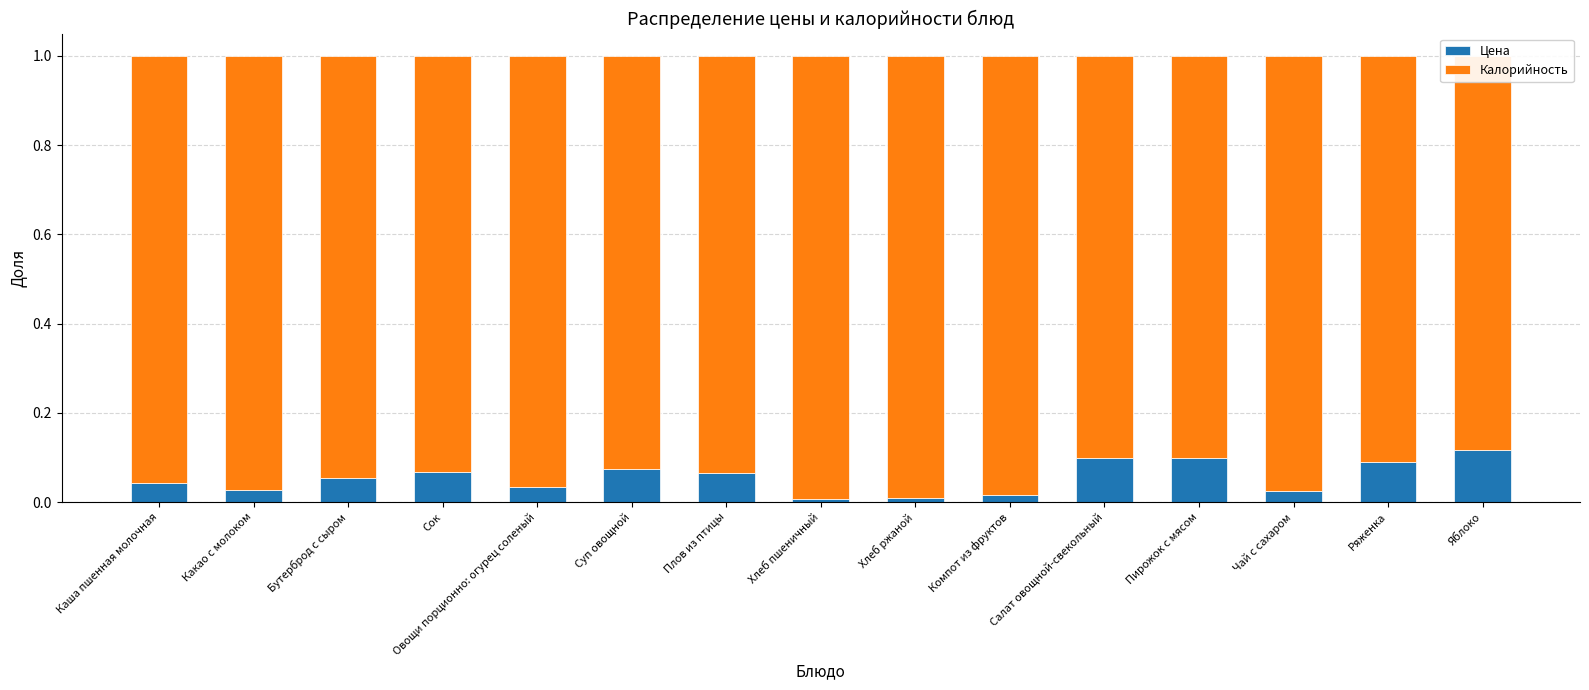

What are all the series names shown in the legend?

Цена, Калорийность